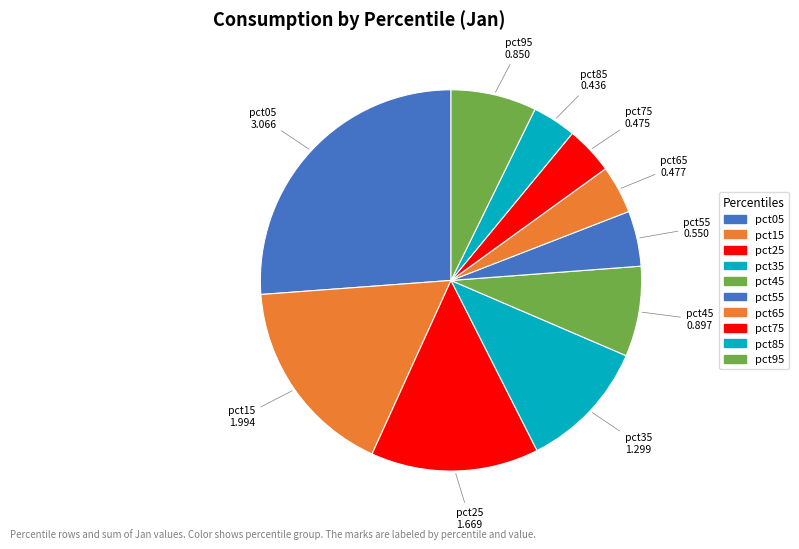

What is the change in value from pct15 to pct65?

-1.5